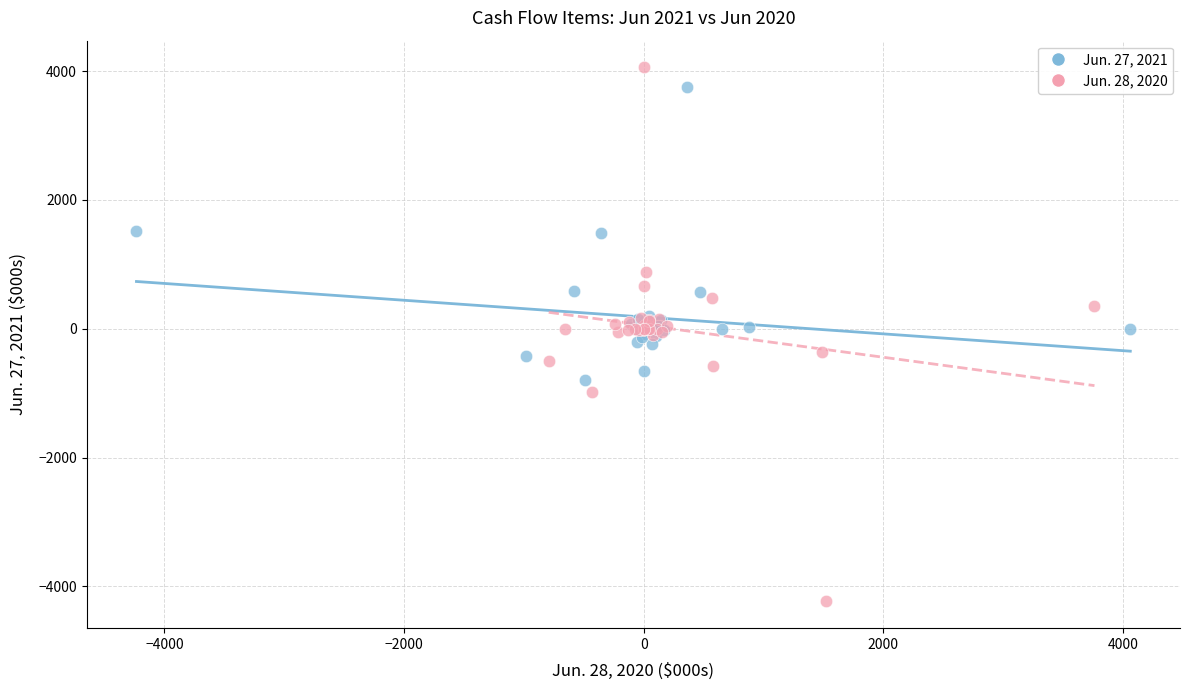

Which series contains the lowest Y value?

Jun. 28, 2020